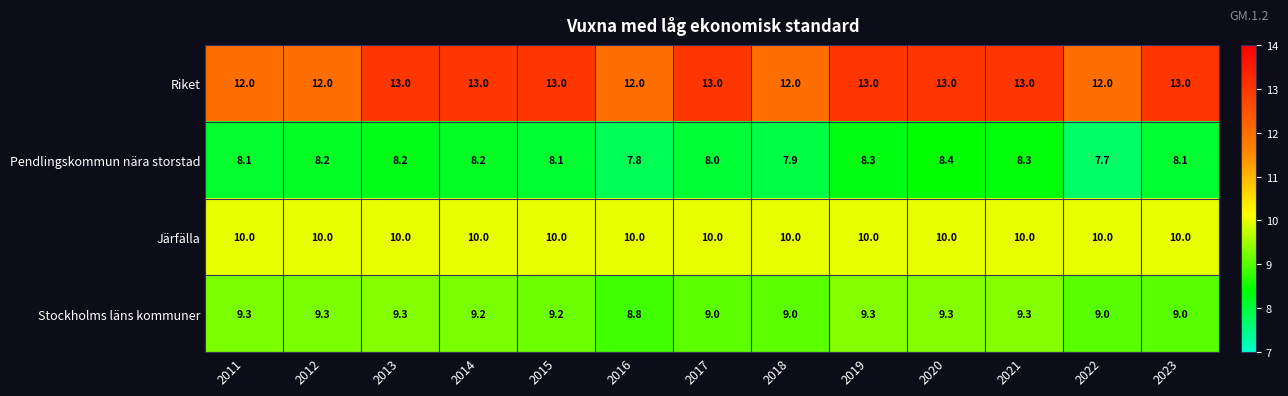

List the series in order of their peak value, highest first.

Riket, Järfälla, Stockholms läns kommuner, Pendlingskommun nära storstad